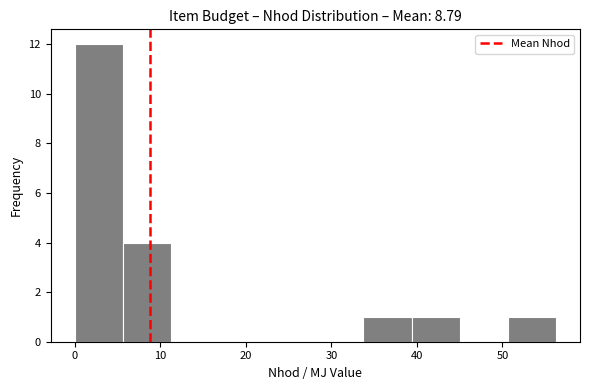

What is the height of the bar covering 34 to 39 on the x-axis? Neither the bar edges nor the heights are printed on the chart, so give them approximately, as read against the axes.

1